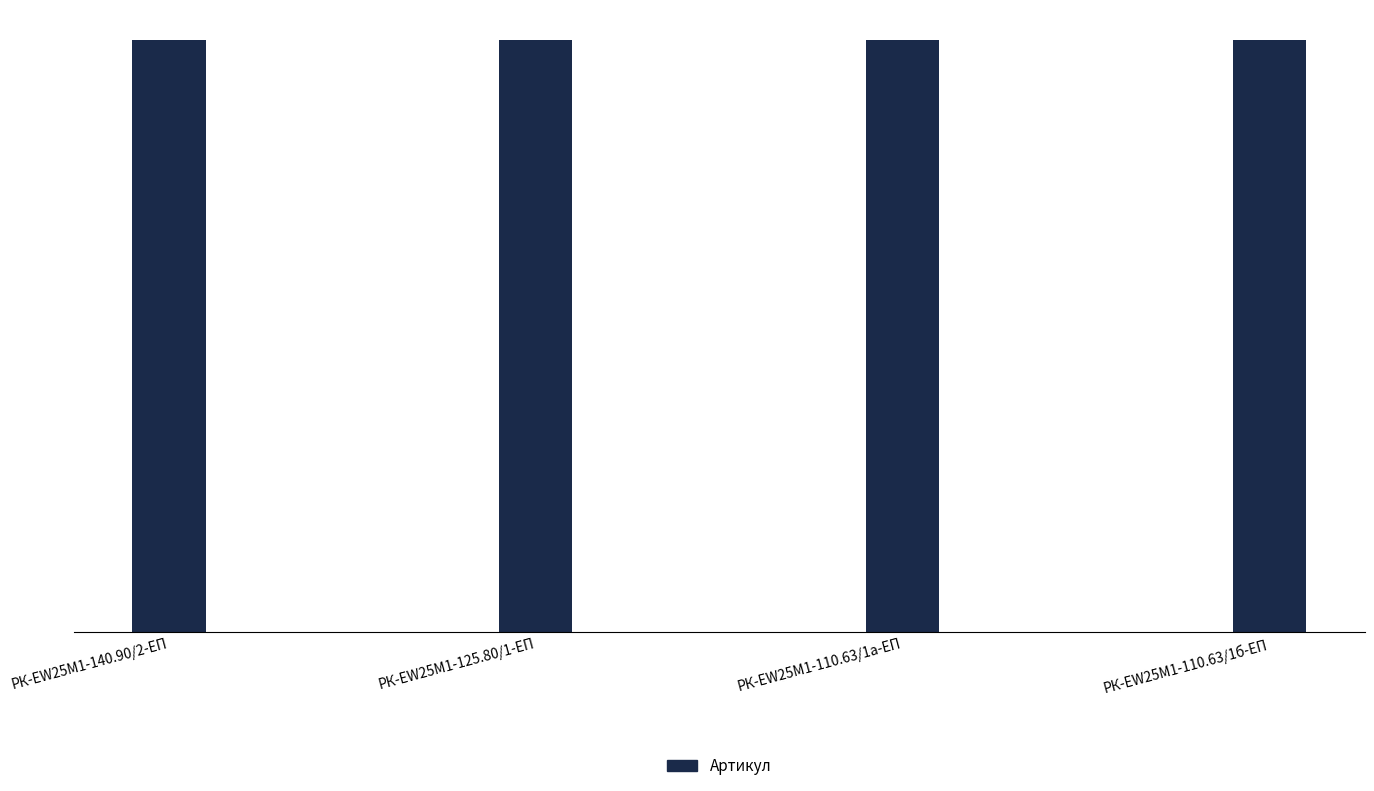

List the labels in order of value, largest first.

РК-EW25M1-110.63/1б-ЕП, РК-EW25M1-110.63/1а-ЕП, РК-EW25M1-125.80/1-ЕП, РК-EW25M1-140.90/2-ЕП